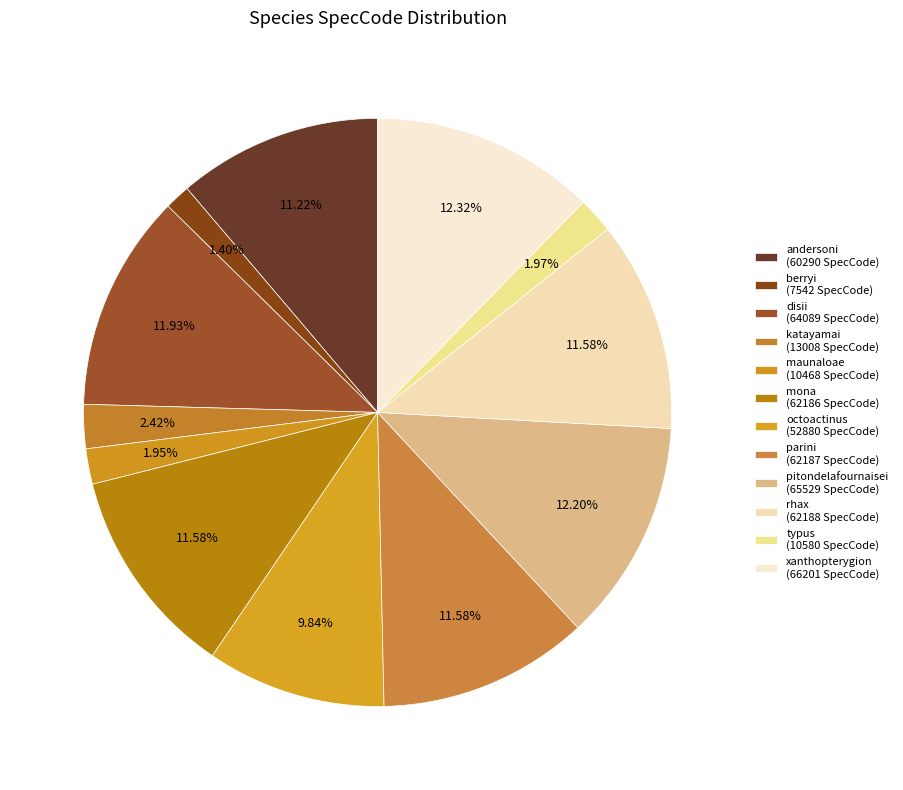

Does andersoni represent more than half of the total?

No